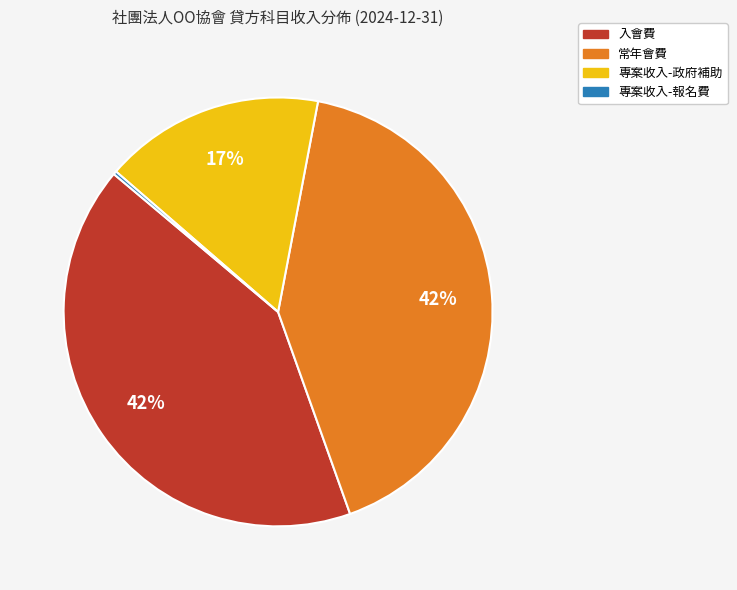

What percentage is the 常年會費 slice, to the nearest percent?

42%